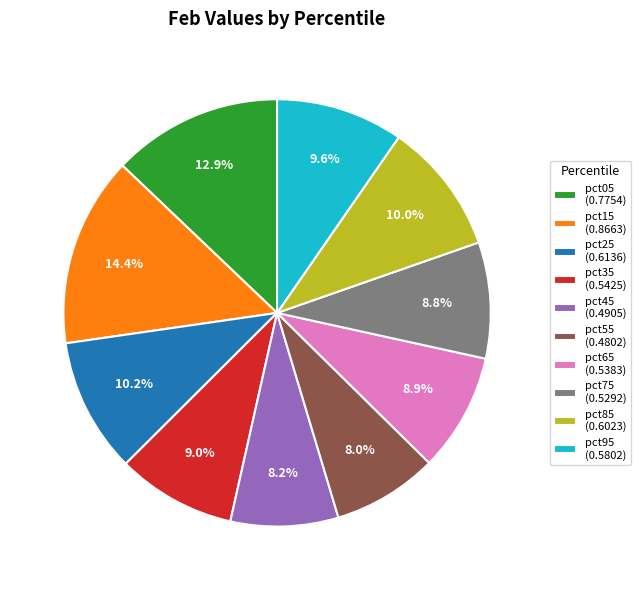

What percentage is NOT represented by pct15?

85.6%